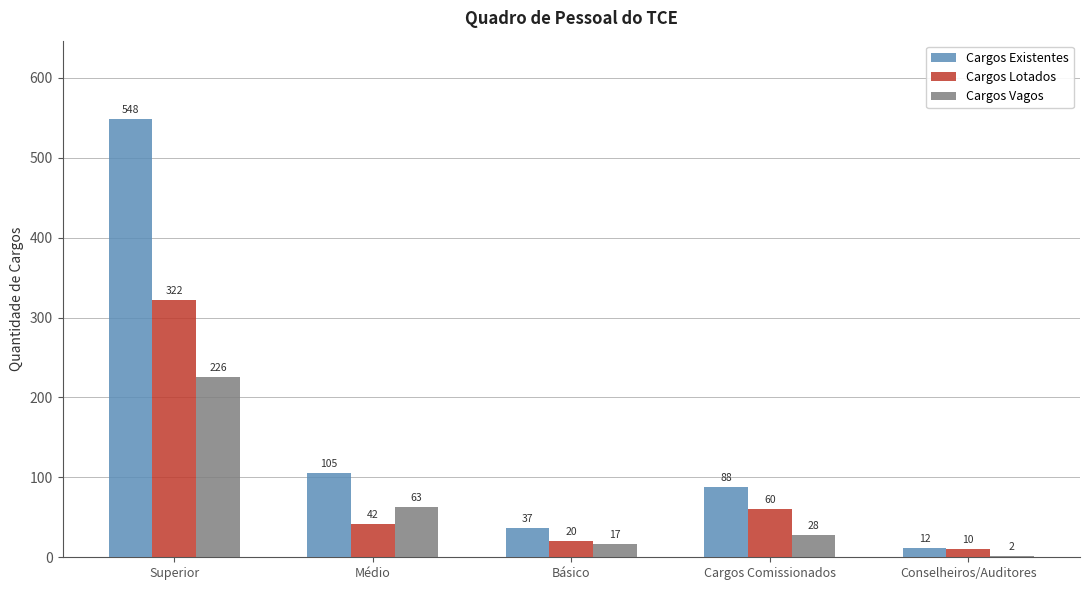

Reading left to right, list all the values displayed in this chart.

Cargos Existentes: 548	105	37	88	12
Cargos Lotados: 322	42	20	60	10
Cargos Vagos: 226	63	17	28	2